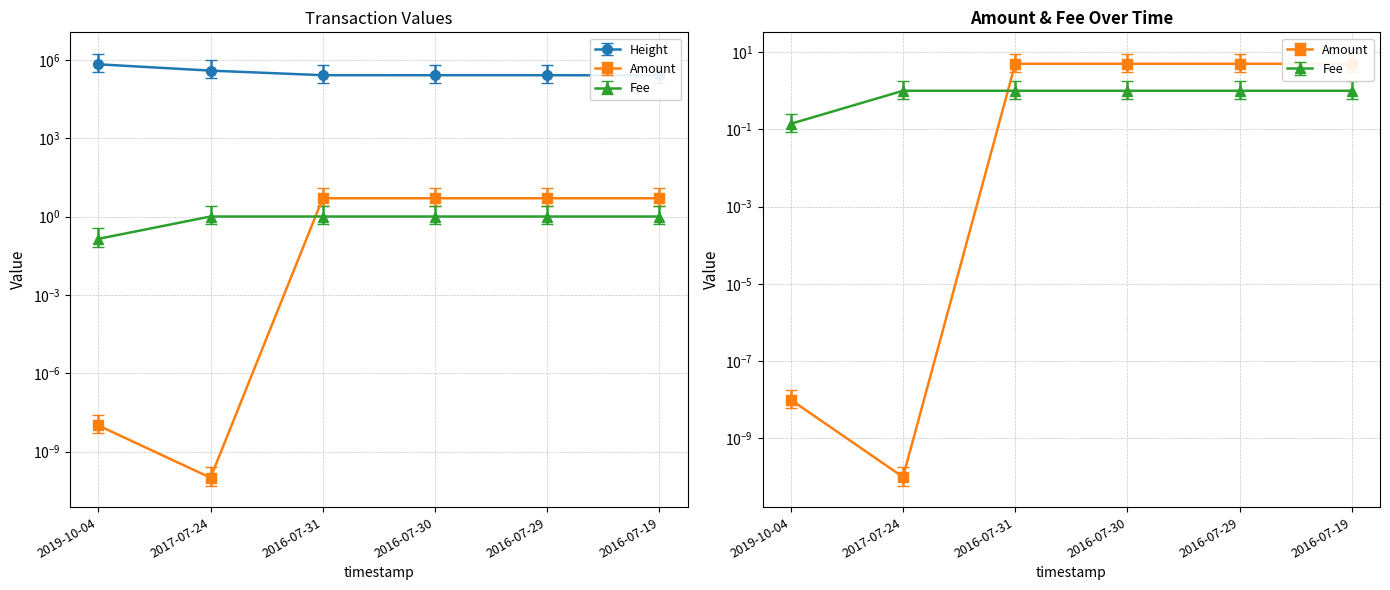

True or false: Height and Fee cross at least once.

False